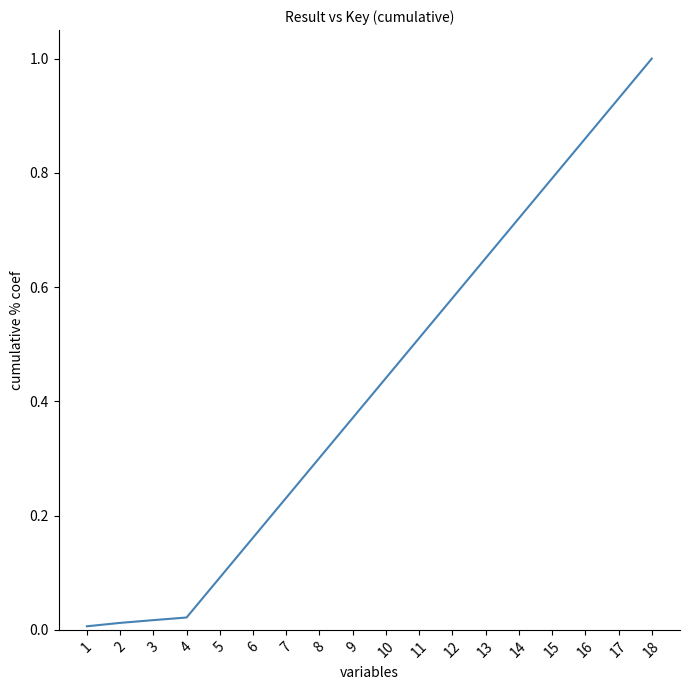

What is the difference between the maximum and minimum values?

1.0